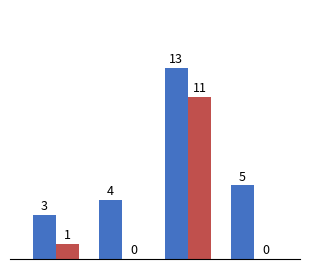

What is the maximum value shown in the chart?

13